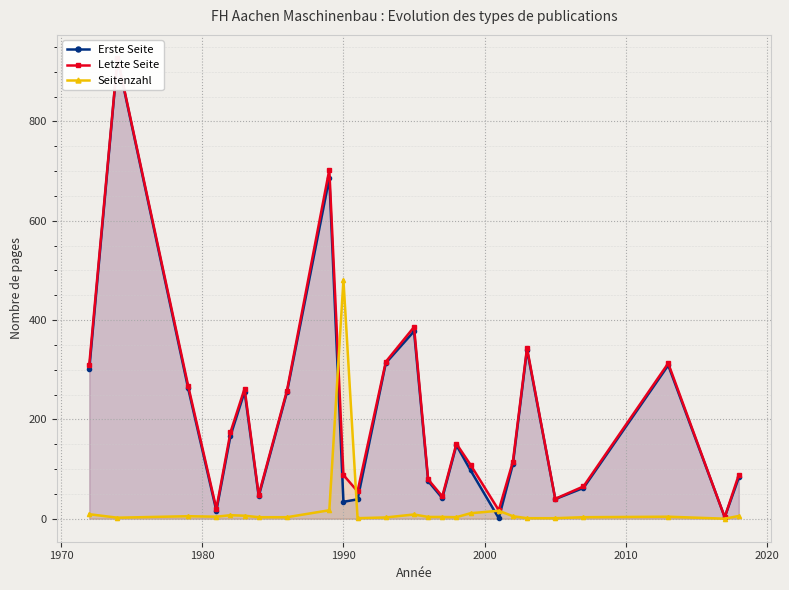

Which series has the largest range (max minus min)?

Erste Seite